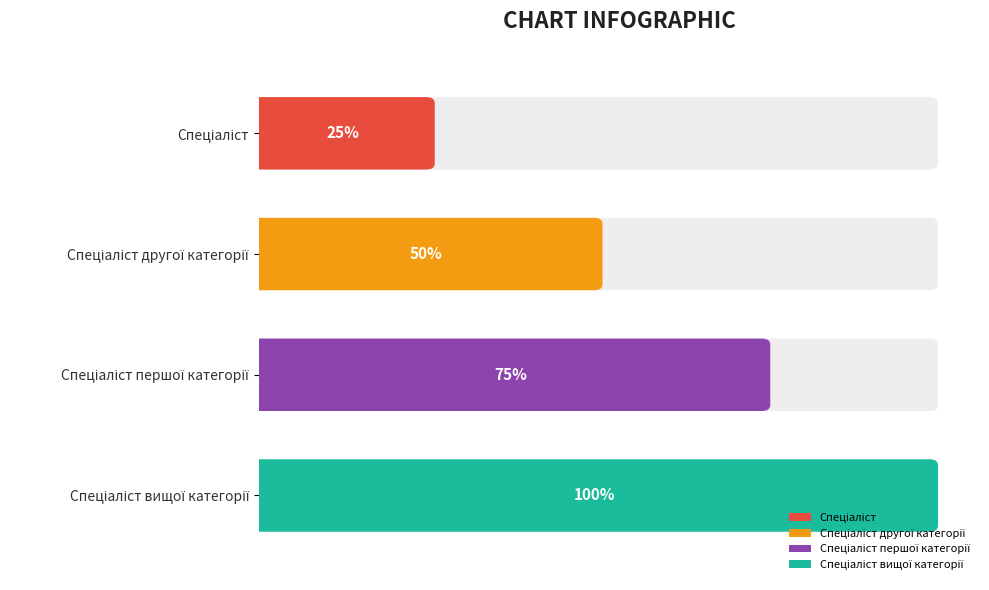

Approximately how many times larger is the value at Спеціаліст першої категорії compared to Спеціаліст другої категорії?

1.5